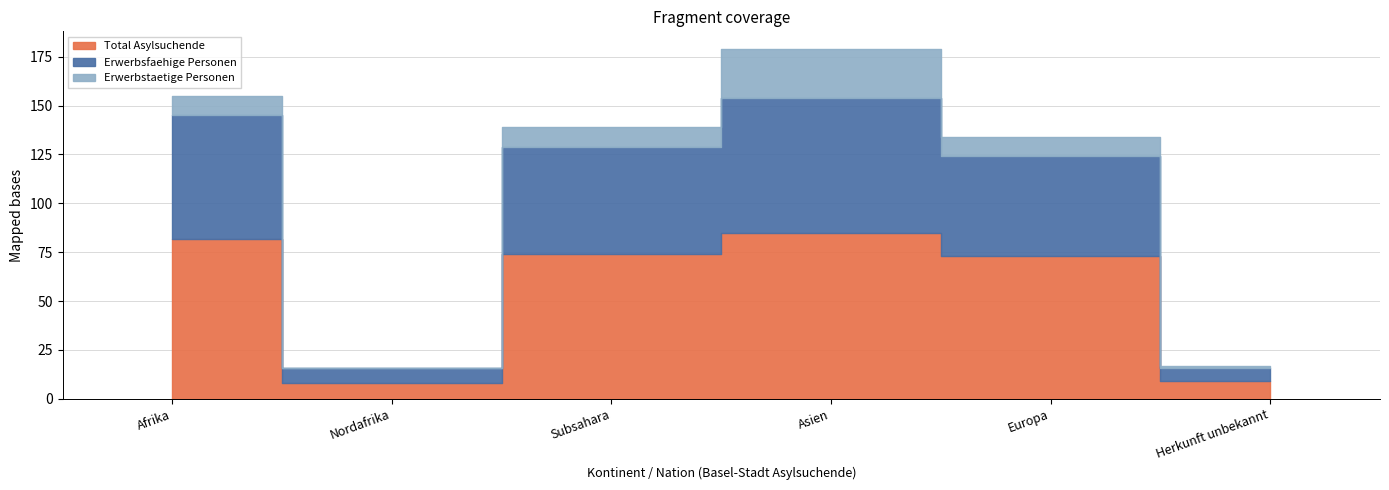

At which label does Erwerbsfaehige Personen reach its peak?

Asien